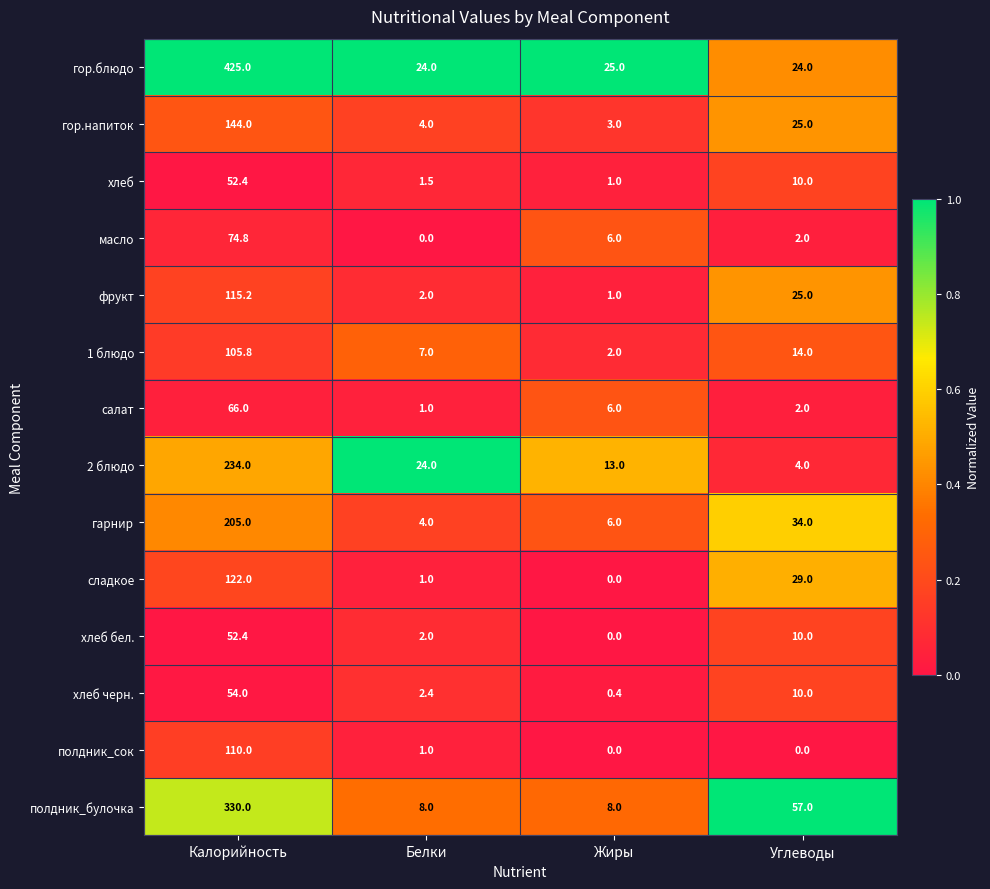

At which category is the sum across all series the highest?

Калорийность